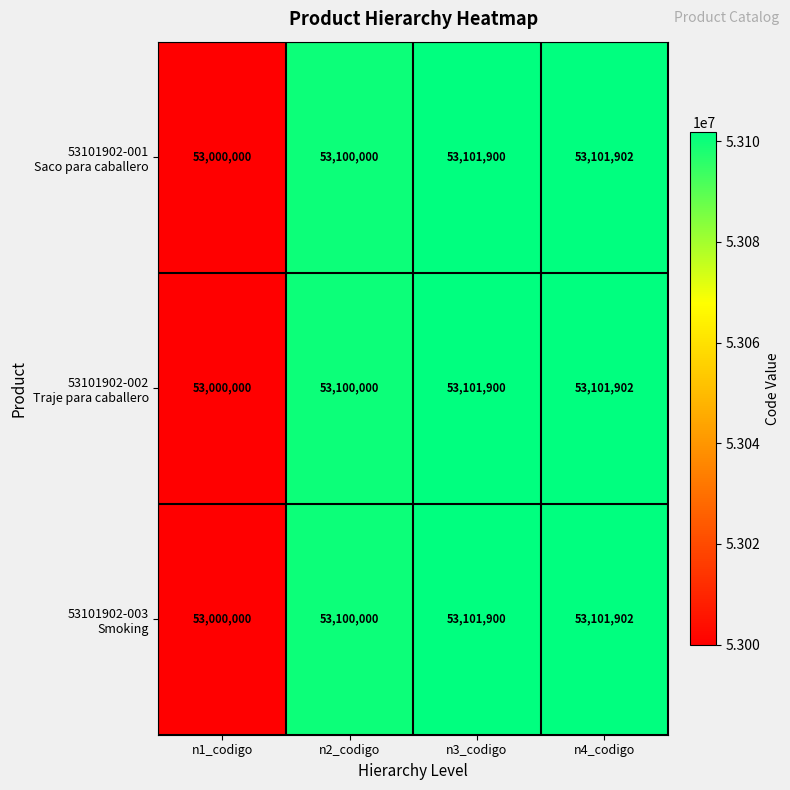

What is the greatest value displayed?

53101902